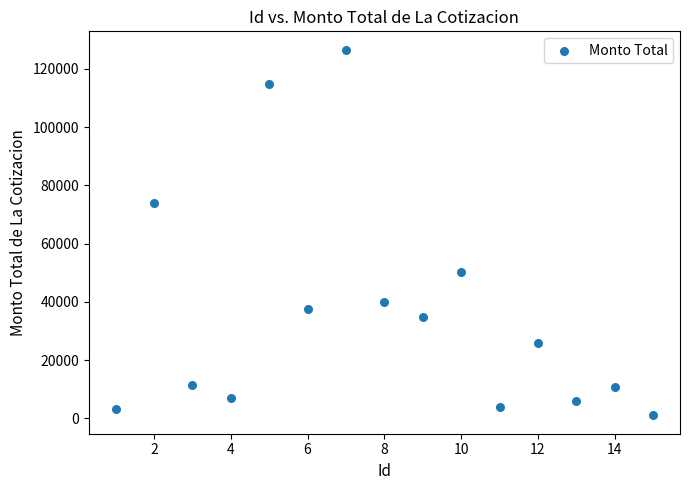

What is the range of X values (max minus min)?

14.0